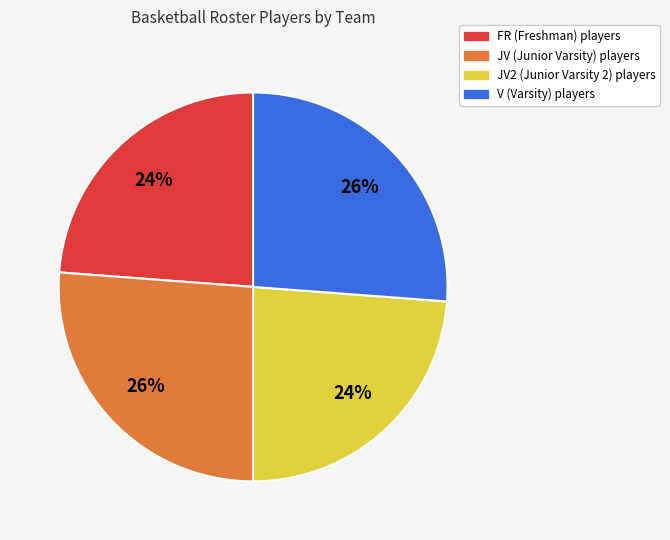

To the nearest percent, what is the difference between the largest and smallest slice percentages?

2%